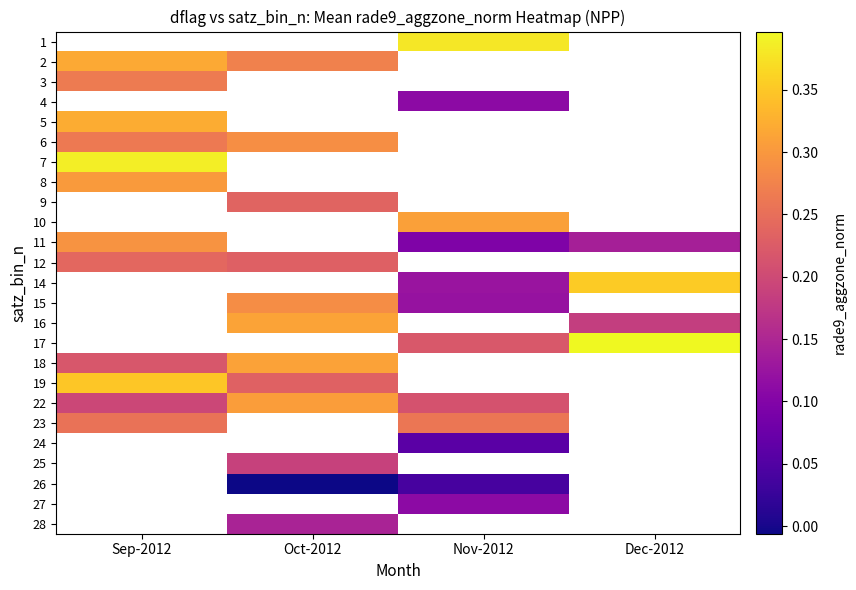

Where does the 1 series first go above 0?

Nov-2012